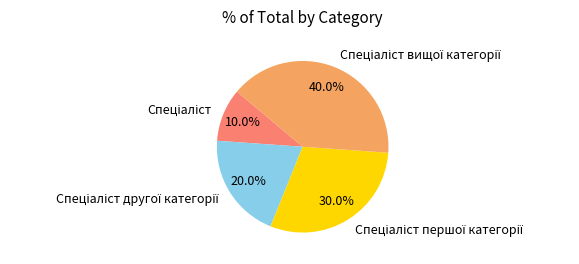

Is there any slice that represents more than half of the pie?

No